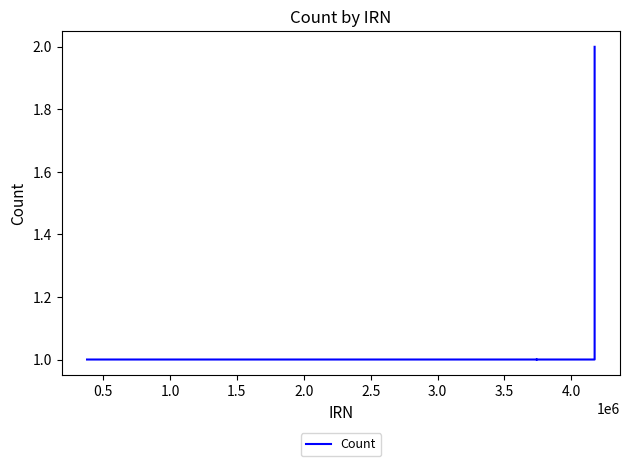

What is the sum of all values?

9